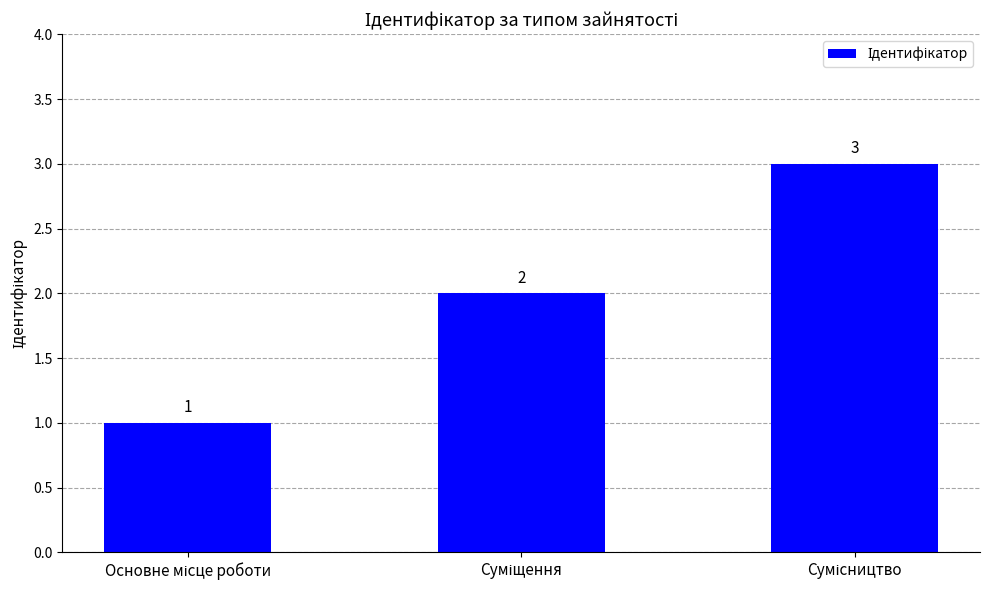

What is the difference between the second highest and minimum values?

1